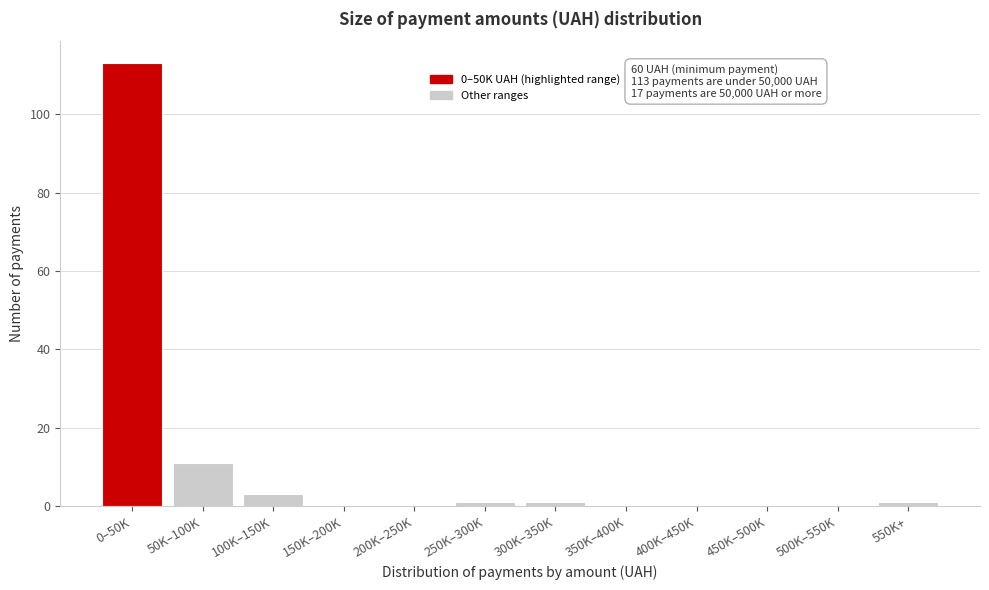

Reading left to right, what are all the values shown in this chart?

0–50K=113	50K–100K=11	100K–150K=3	150K–200K=0	200K–250K=0	250K–300K=1	300K–350K=1	350K–400K=0	400K–450K=0	450K–500K=0	500K–550K=0	550K+=1